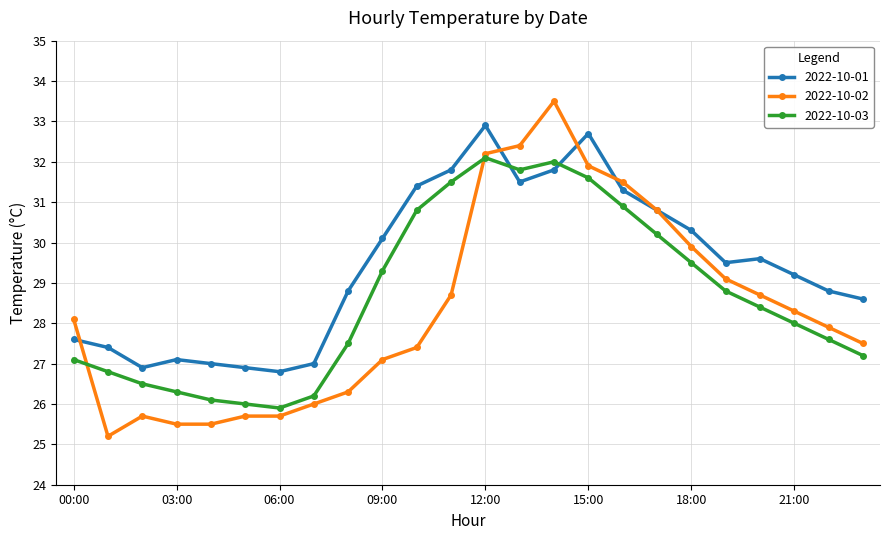

Which series has the largest total across all categories?

2022-10-01